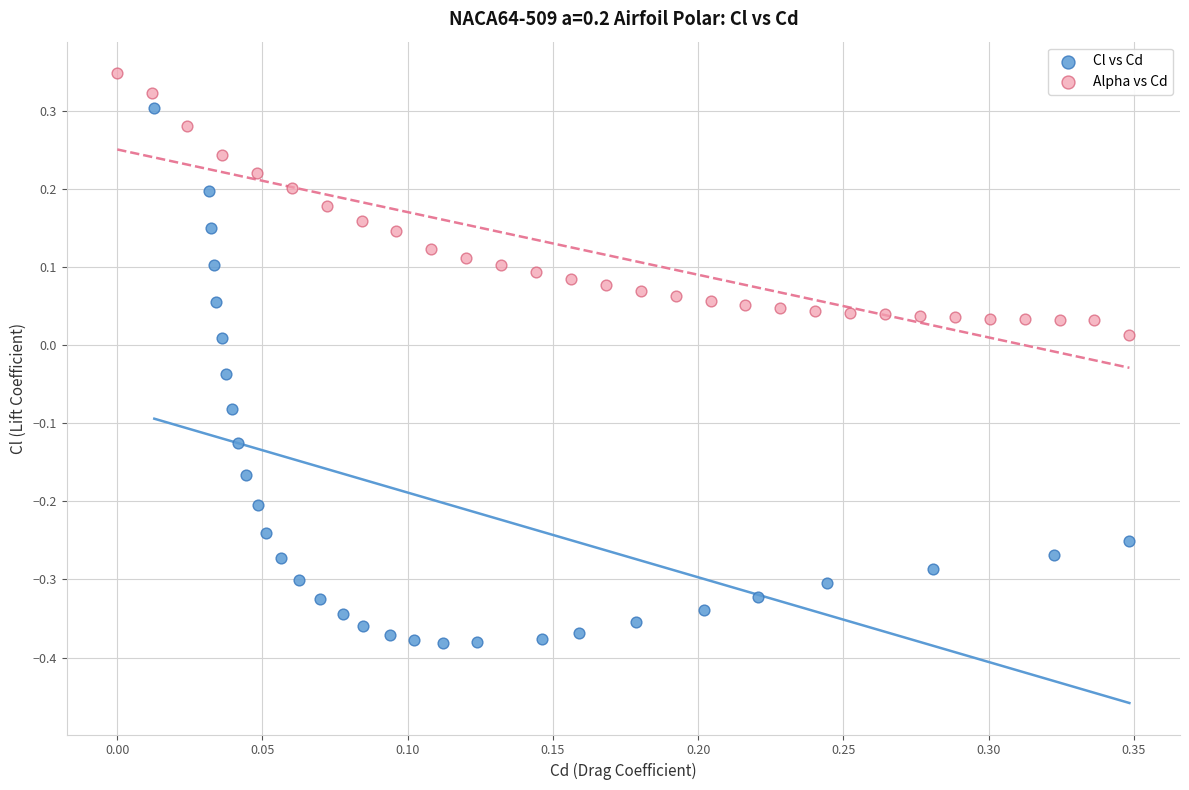

Which series has the largest Y range (max minus min)?

Cl vs Cd